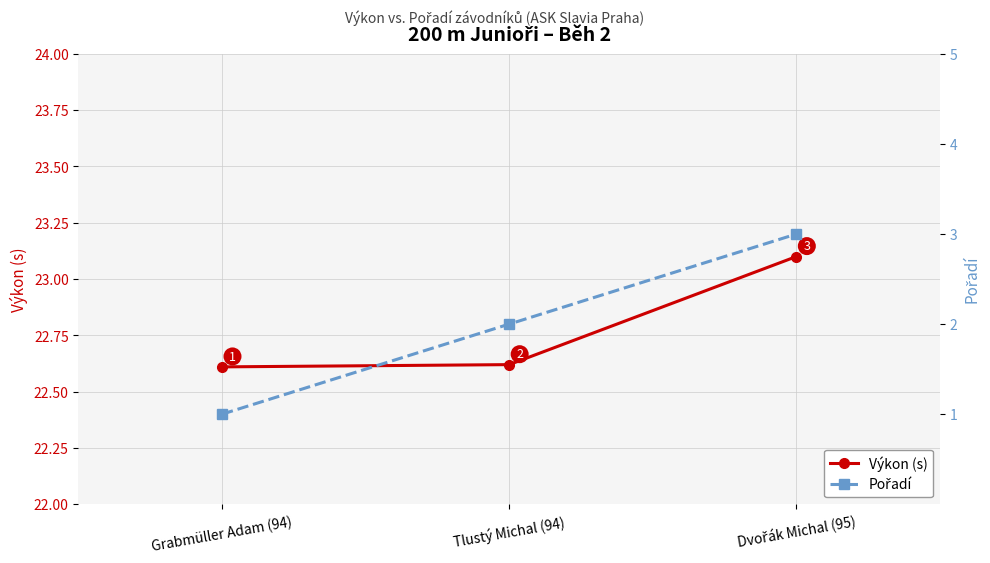

At which category is the sum across all series the highest?

Dvořák Michal (95)